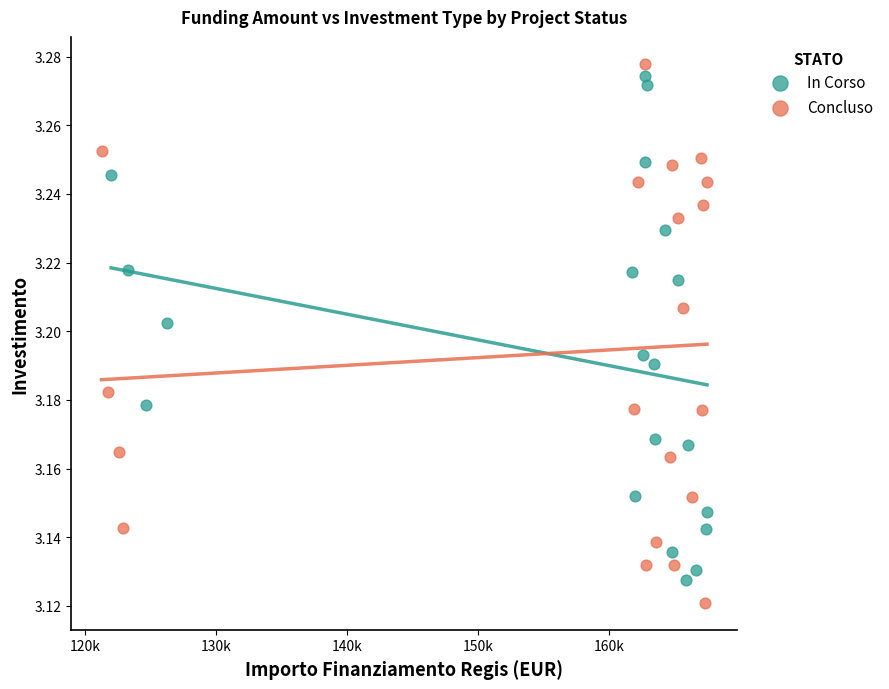

What are all the series names shown in the legend?

In Corso, Concluso